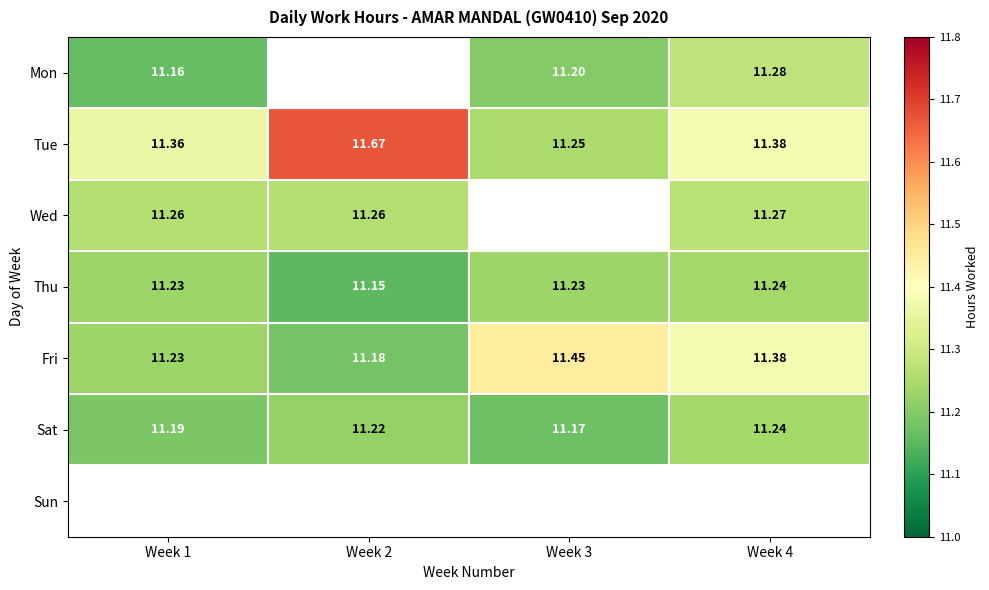

Is it true that Thu equals 5.0 at Week 1?

False